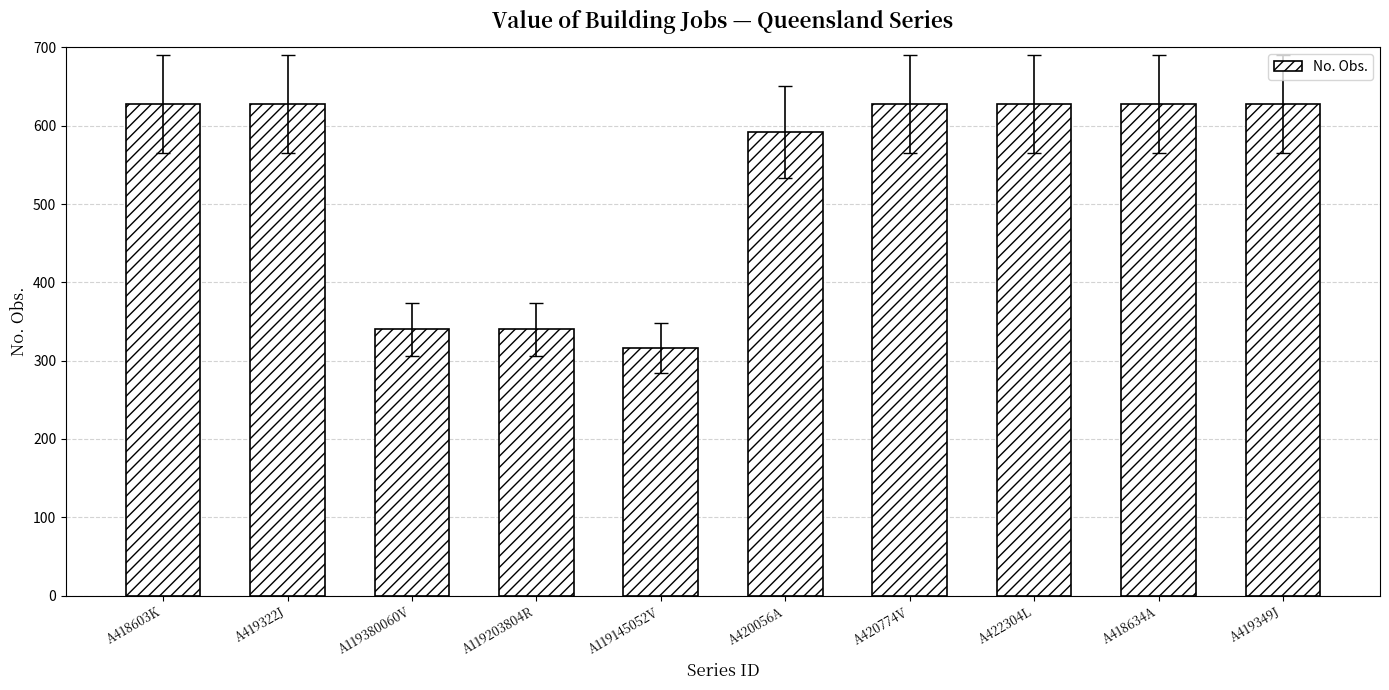

What is the change in value from A119145052V to A418634A?

+312